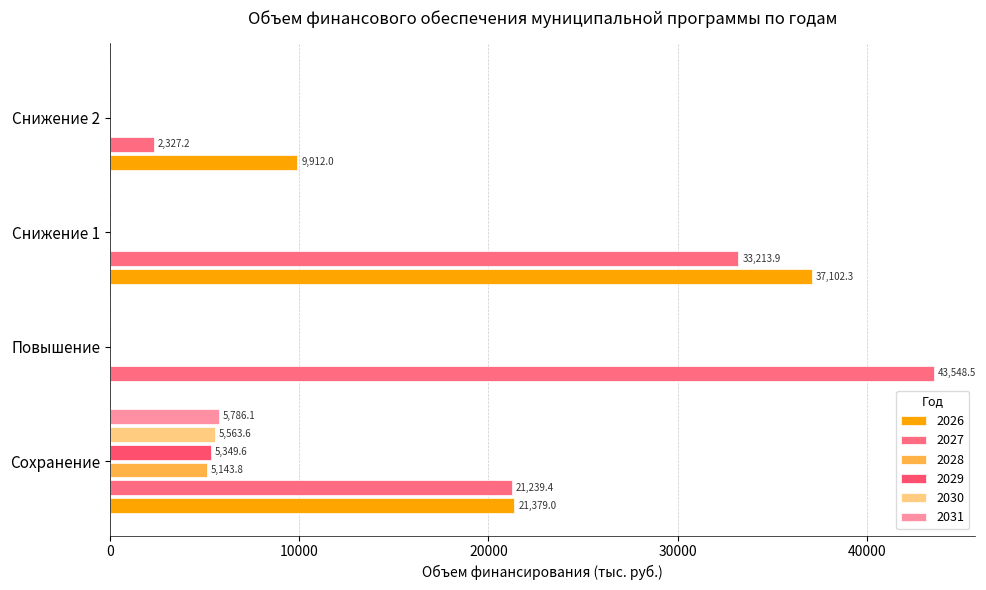

Is it true that 2027 equals 21239.4 at Сохранение?

True